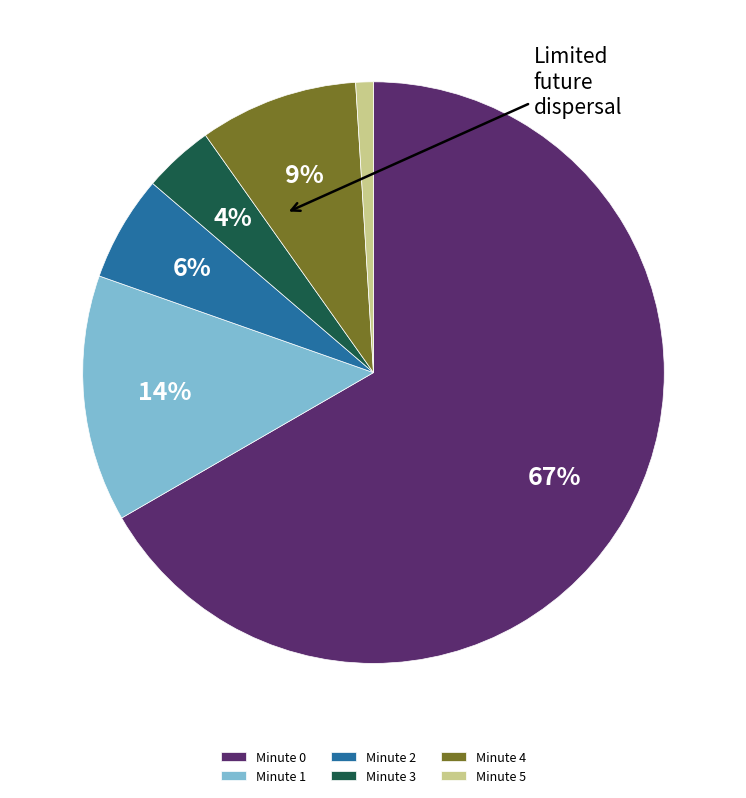

Do Minute 3 and Minute 0 together represent more than half of the pie?

Yes